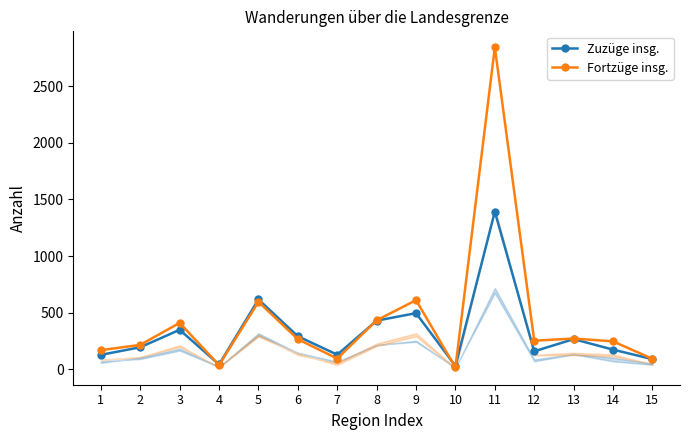

Which series has the largest range (max minus min)?

Fortzüge insg.